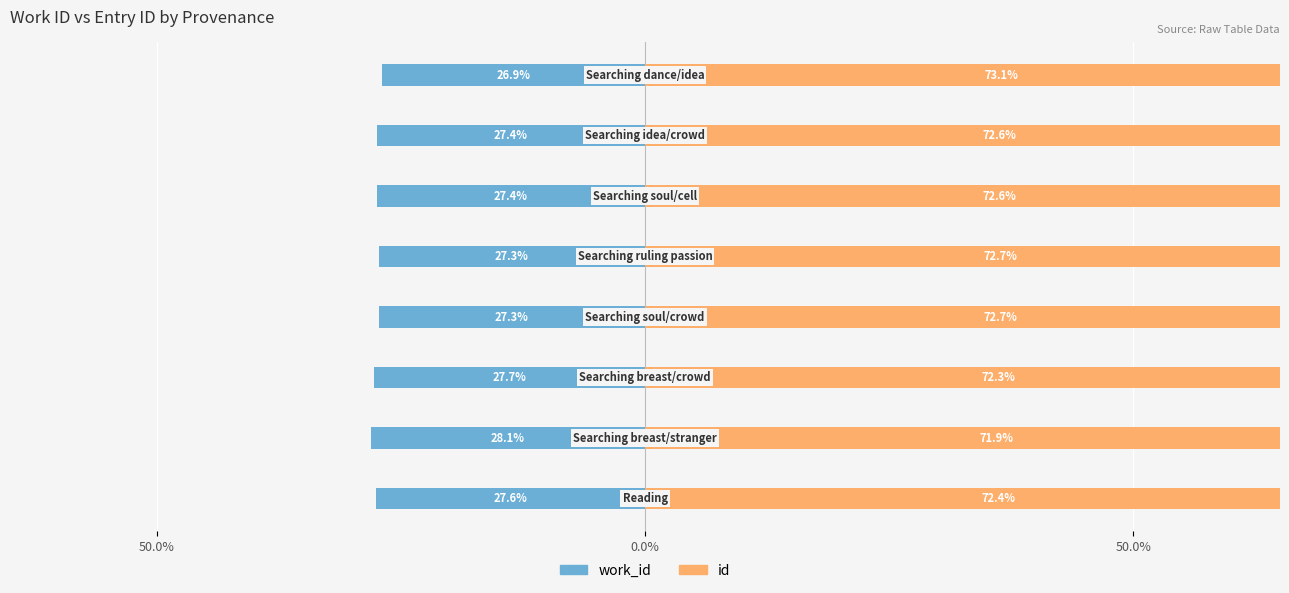

Is it true that id equals 72.7 at 3?

True